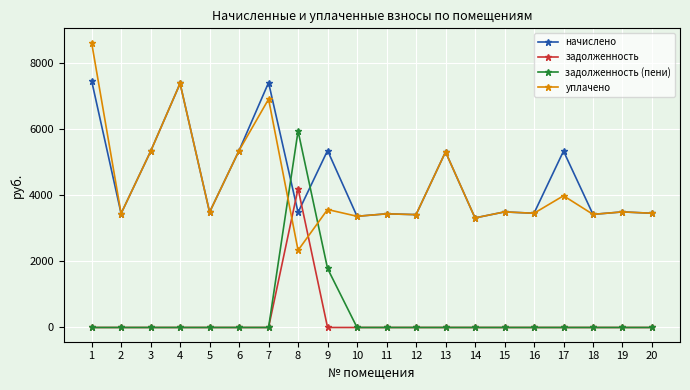

The value of задолженность at 16 is -2665.2. True or false?

False